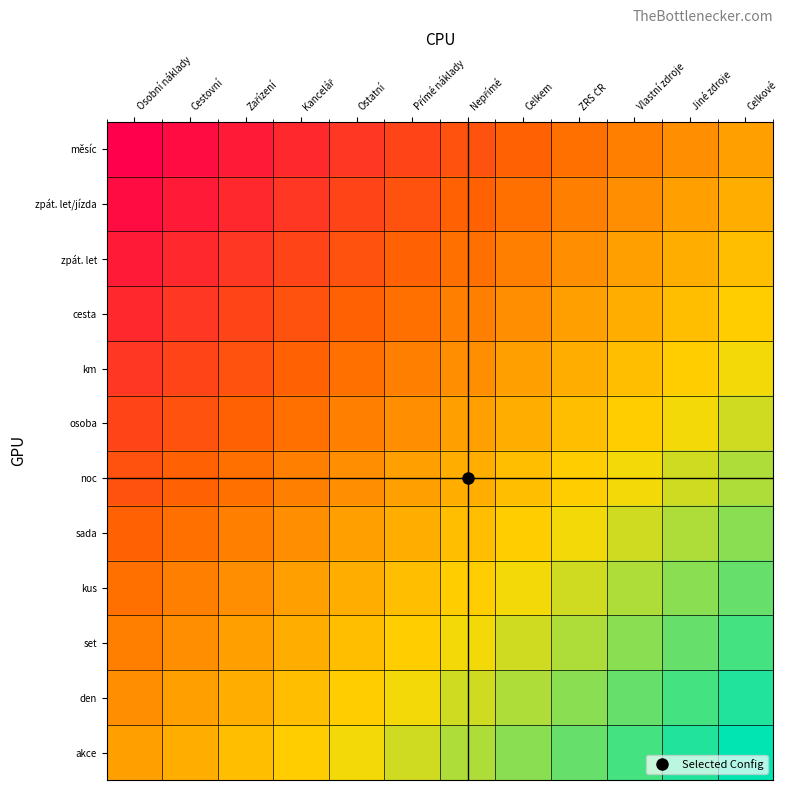

Which category has the lowest value across all series?

Osobní náklady